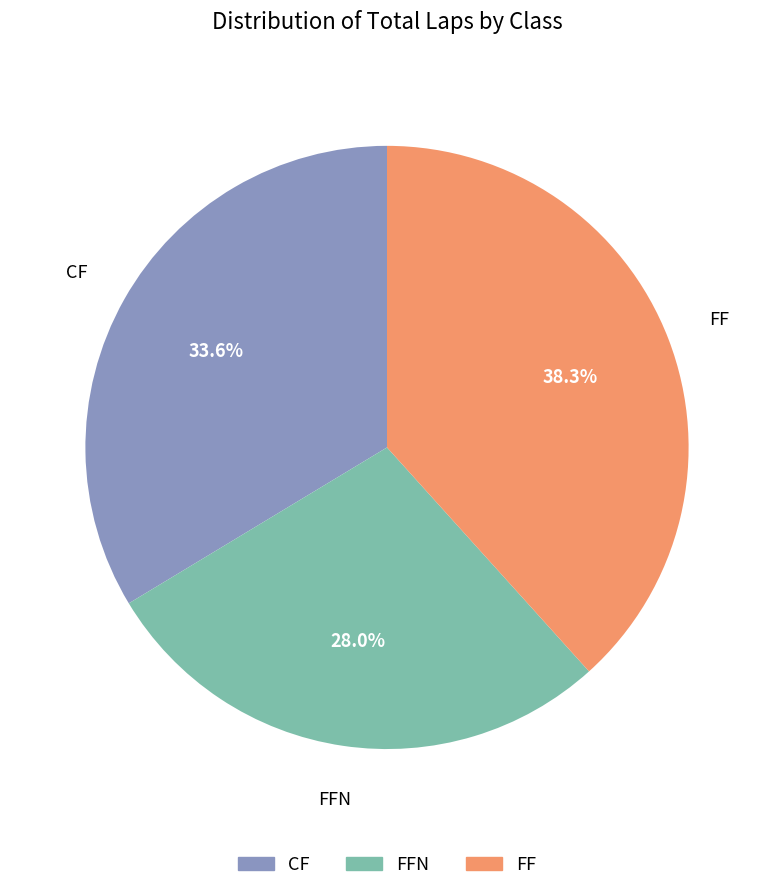

Is there a majority slice in this chart?

No